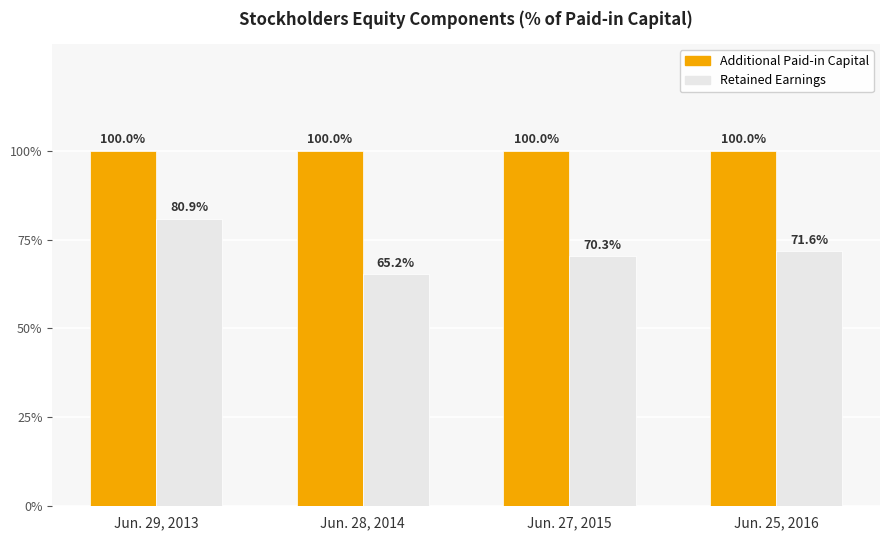

What is the difference between the highest and lowest values at Jun. 28, 2014?

34.8